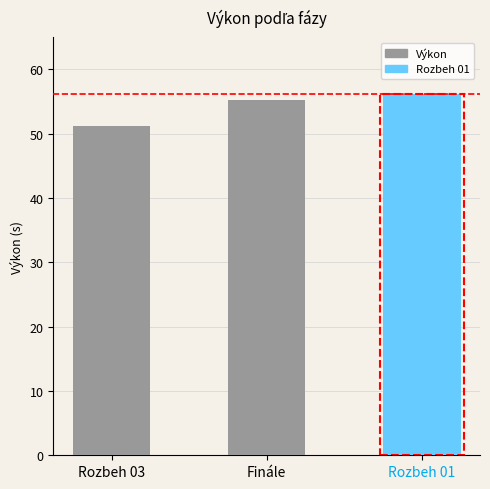

What is the average value?

54.2